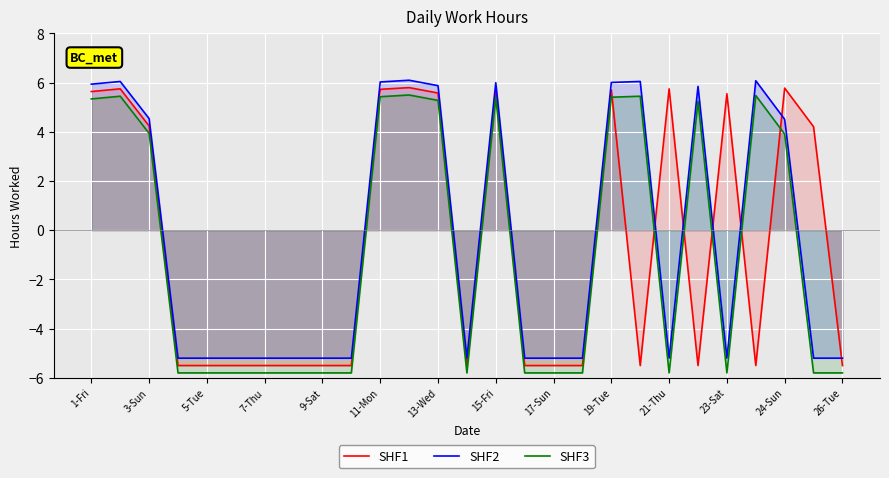

How many values in the SHF2 series exceed -5?

12